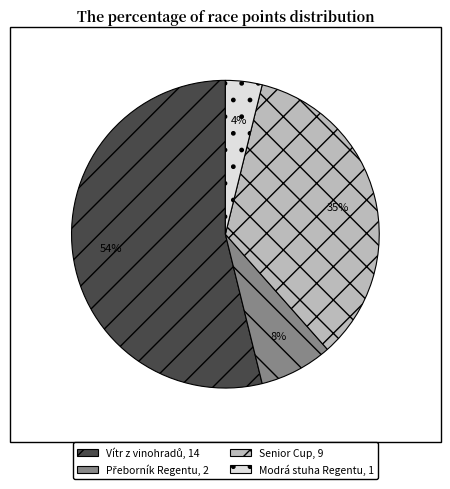

To the nearest percent, what is the difference between the largest and smallest slice percentages?

50%